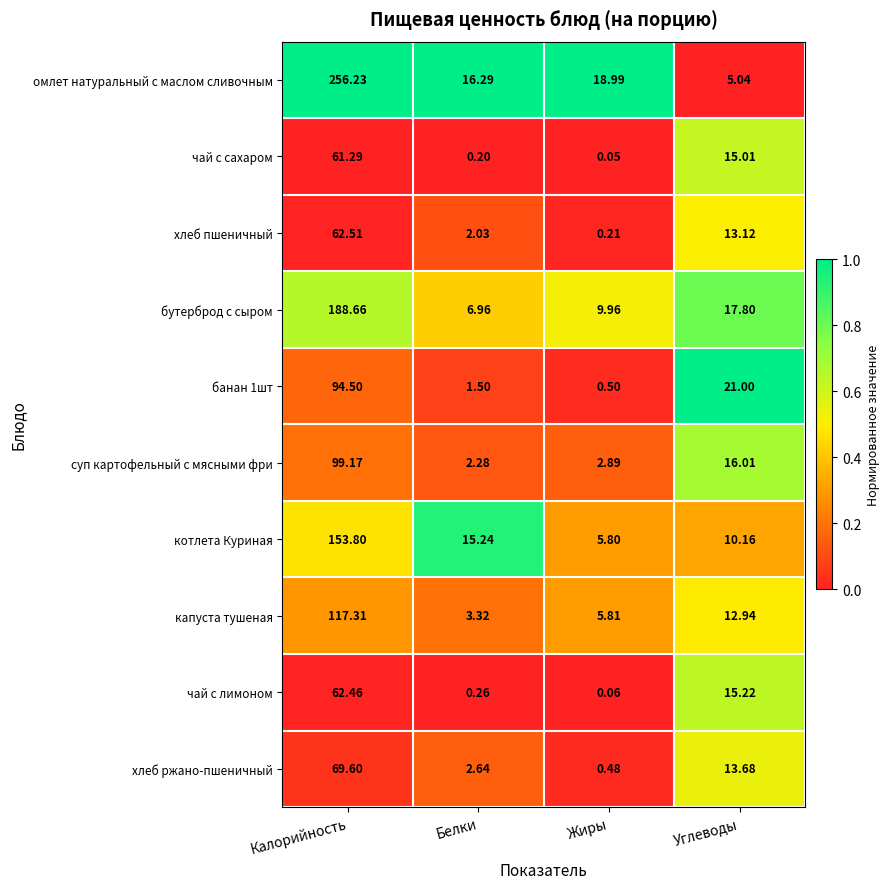

Between Белки and Жиры, which series saw the biggest shift?

котлета Куриная